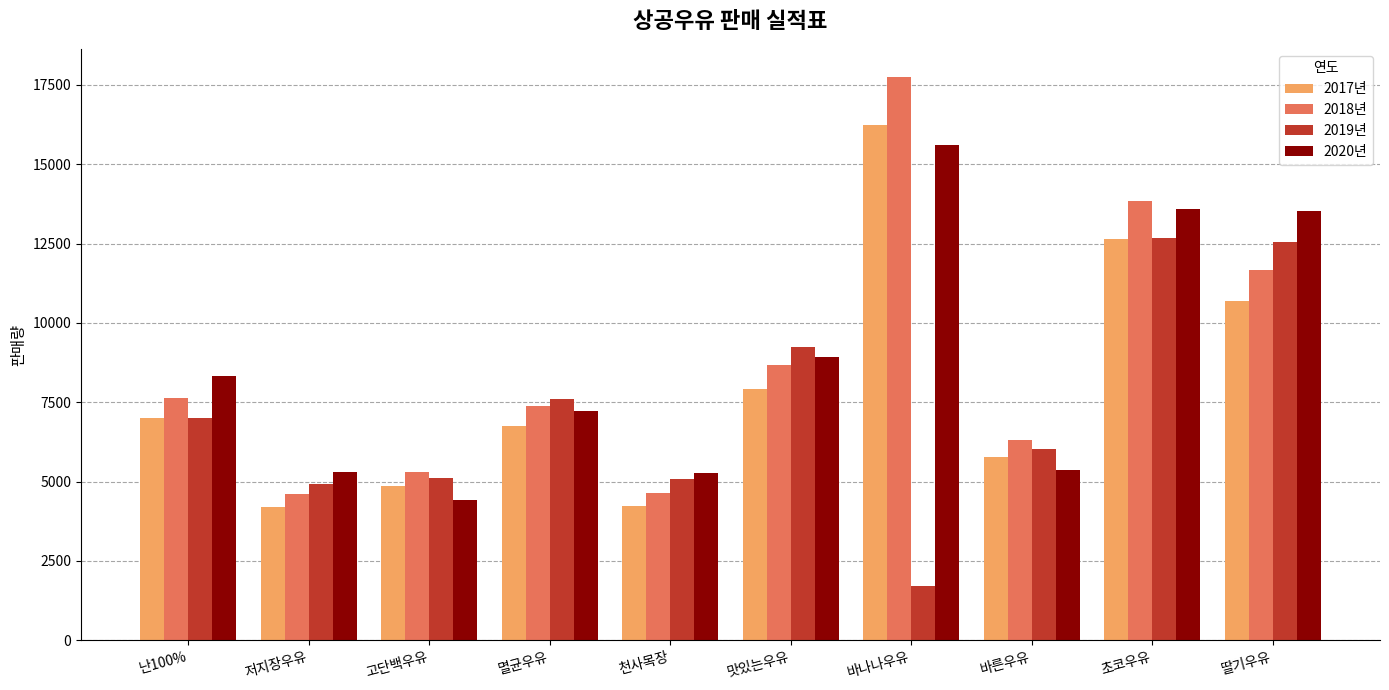

True or false: 2020년 has a value of 15604 at 바나나우유.

True